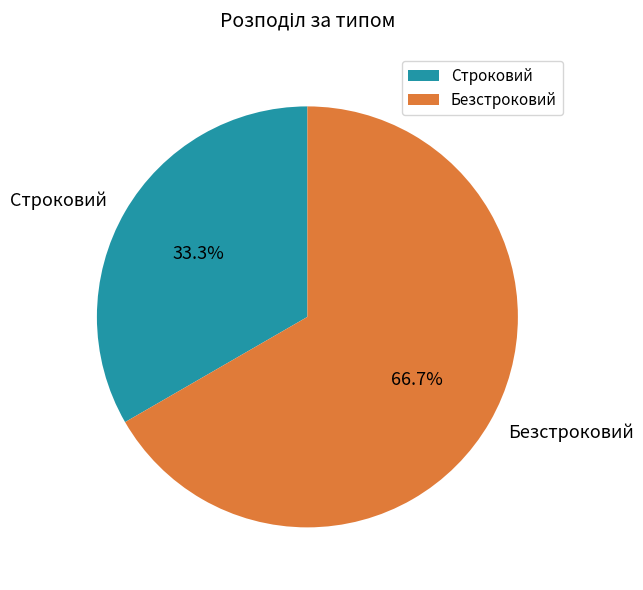

Which has a higher value, Безстроковий or Строковий?

Безстроковий